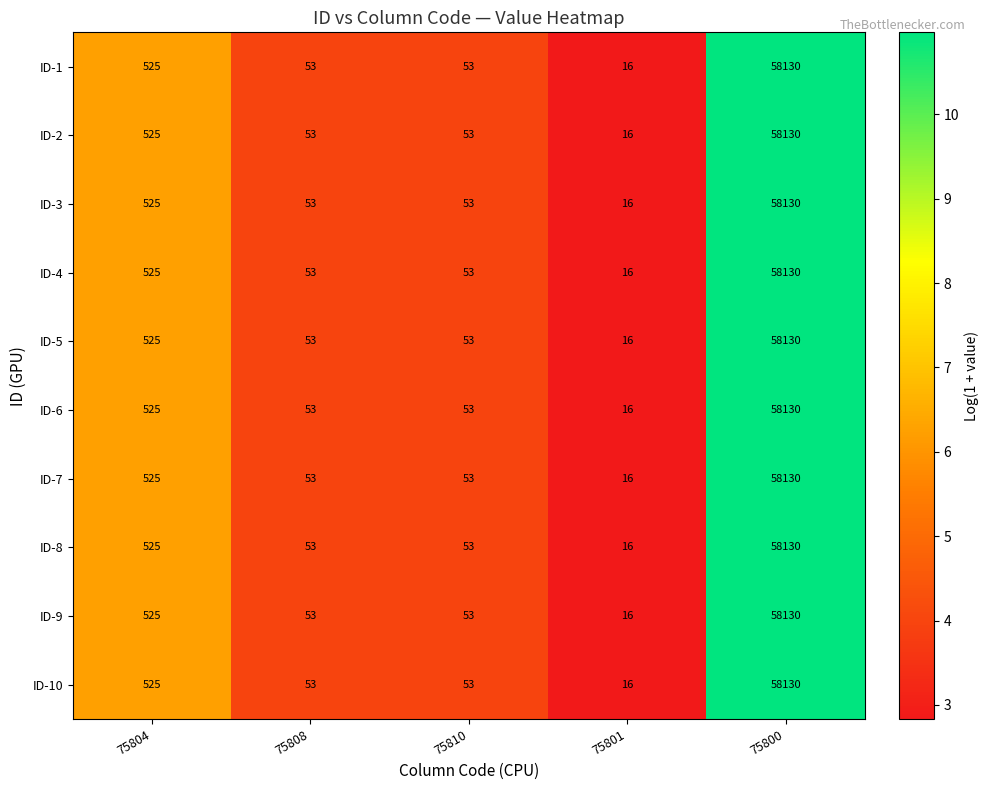

Is the value of ID-2 at 75800 greater than the value of ID-6 at 75808?

Yes